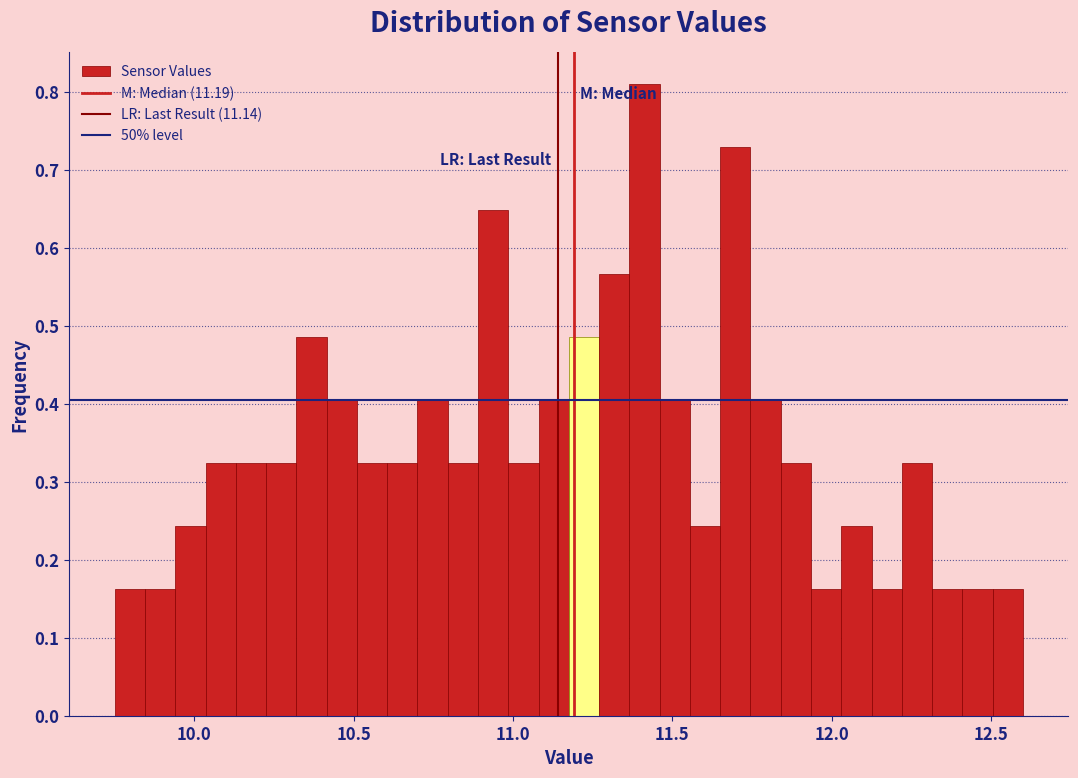

Read against the x-axis, roughly where is the centre of the tallest bar?

11.40